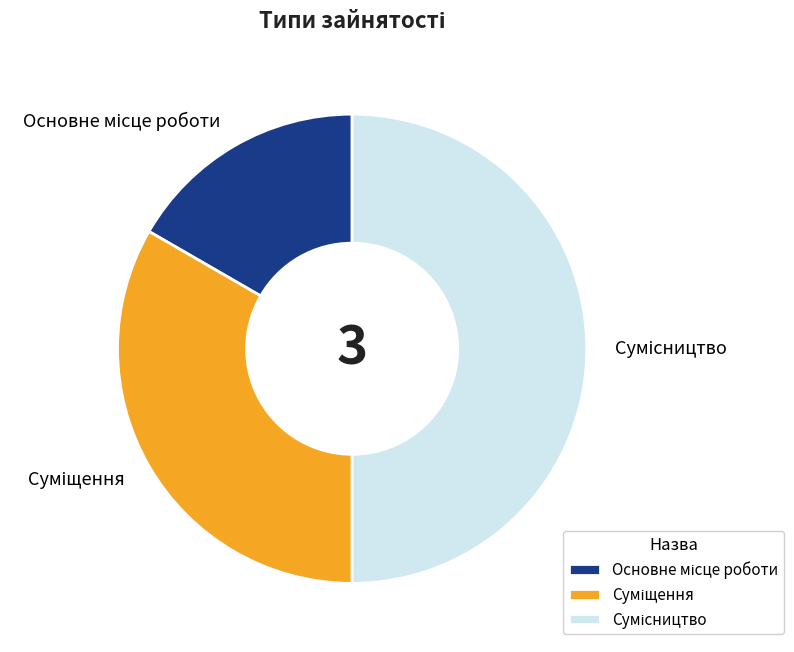

Count the number of slices in the pie.

3